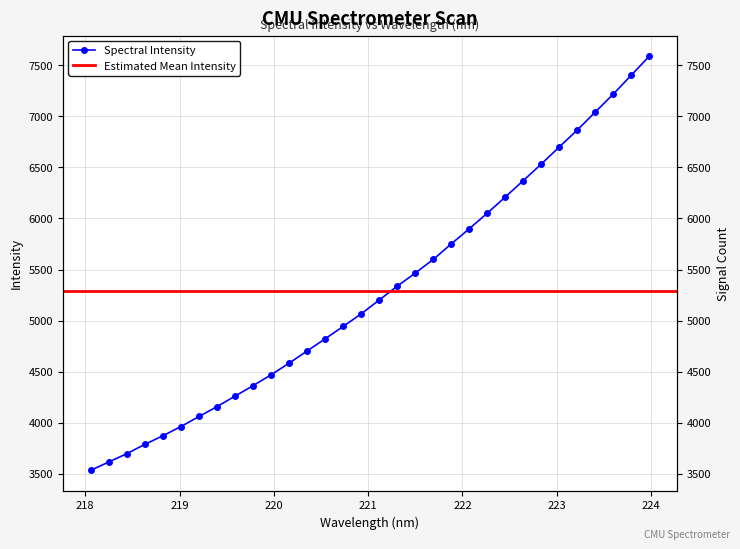

What is the label of the 17th point from the left?

221.1174